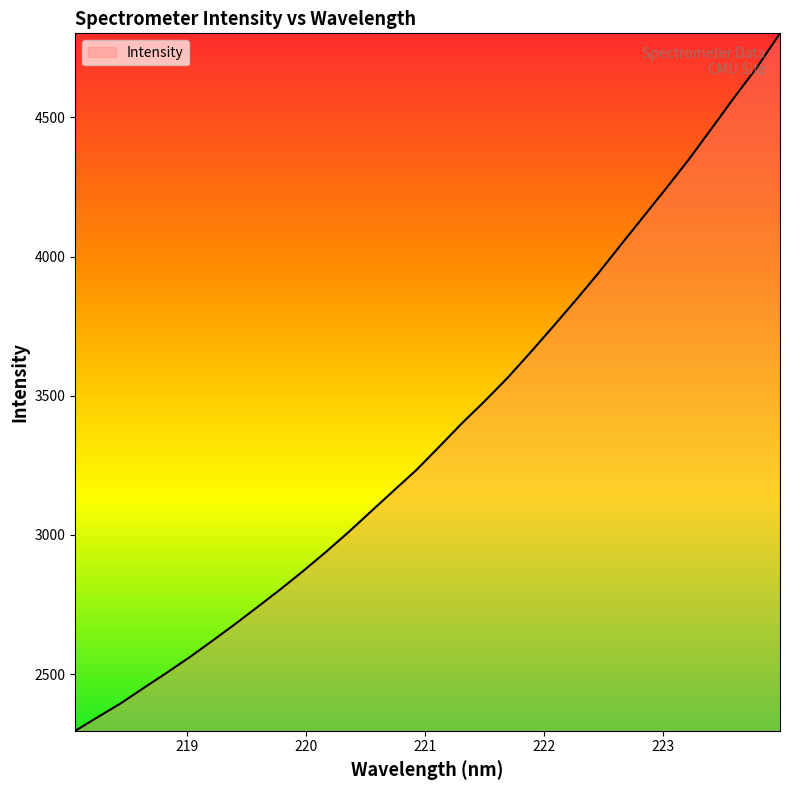

What is the maximum value shown in the chart?

4802.1